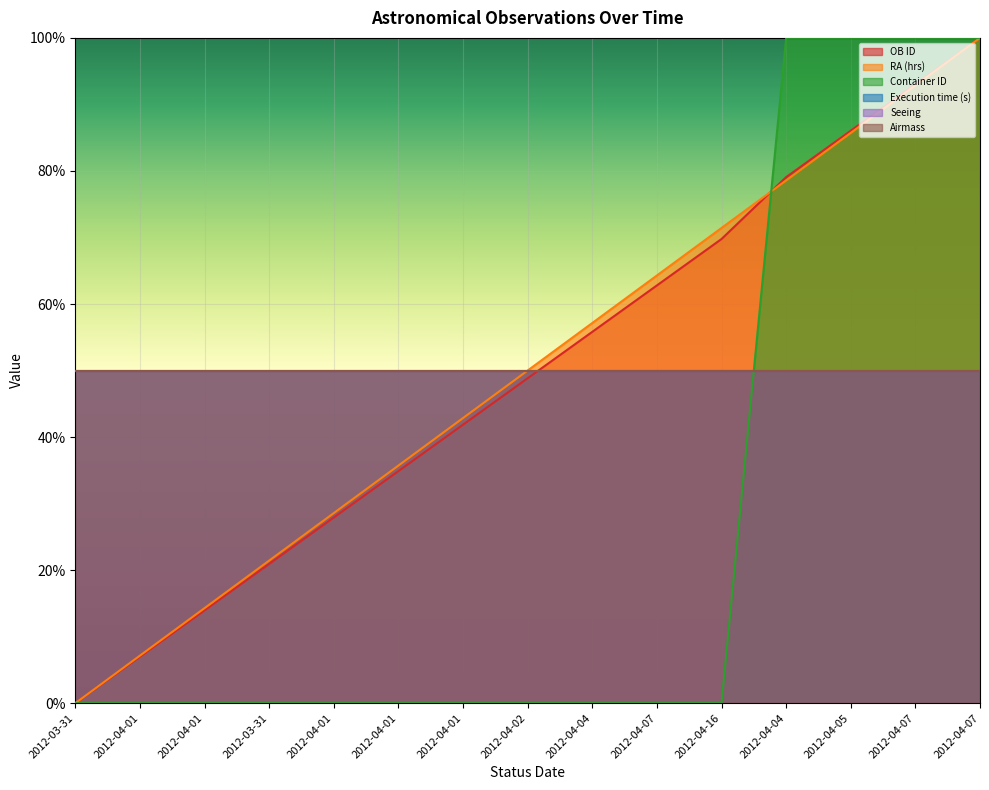

Does the chart display data point markers on the line(s)?

No